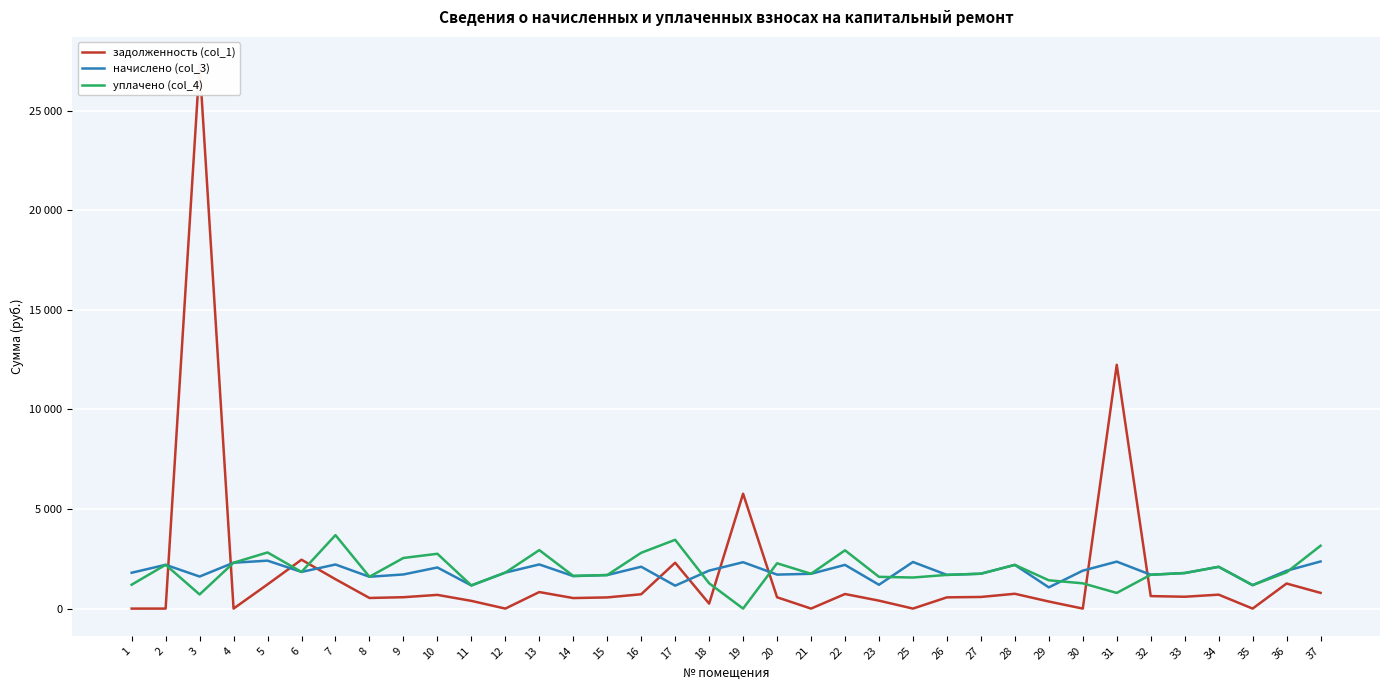

Reading right to left, extract all data points from this chart.

задолженность (col_1): 788.7	1258.7	0.0	699.2	594.9	627.6	12243.0	0.0	355.2	744.0	583.7	563.9	0.0	398.7	731.5	0.0	568.8	5768.1	249.2	2302.7	719.8	561.4	528.7	829.8	0.0	387.5	688.1	571.3	532.8	1475.5	2454.2	1214.7	0.0	27340.6	0.0	0.0
начислено (col_3): 2366.0	1900.3	1177.4	2097.8	1784.8	1699.0	2358.6	1904.0	1065.6	2194.6	1751.2	1691.6	2339.9	1196.0	2194.6	1747.5	1706.5	2328.8	1907.7	1151.3	2101.5	1684.1	1632.0	2217.0	1807.1	1162.5	2064.2	1714.0	1598.5	2213.2	1840.7	2407.0	2302.7	1609.6	2198.3	1799.7
уплачено (col_4): 3154.7	1820.4	1177.4	2097.8	1784.8	1699.0	786.2	1269.3	1420.8	2194.2	1751.2	1691.6	1560.0	1594.7	2926.2	1747.5	2275.4	0.0	1271.5	3454.0	2802.0	1684.1	1640.9	2936.4	1807.1	1162.5	2752.3	2541.5	1598.5	3688.8	1840.9	2819.3	2302.7	710.2	2198.3	1199.8